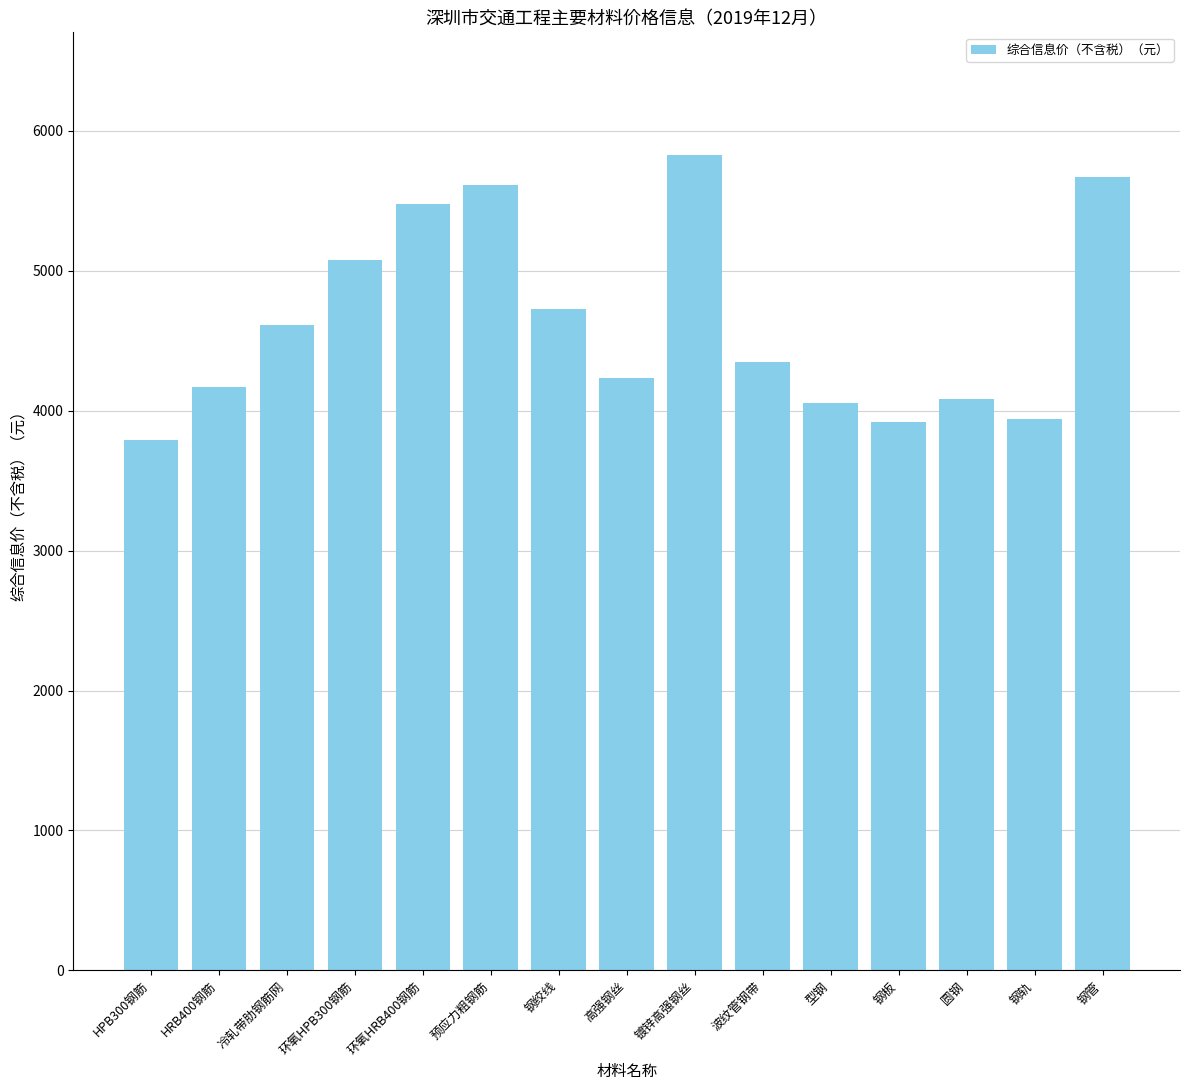

Count the number of categories in the chart.

15